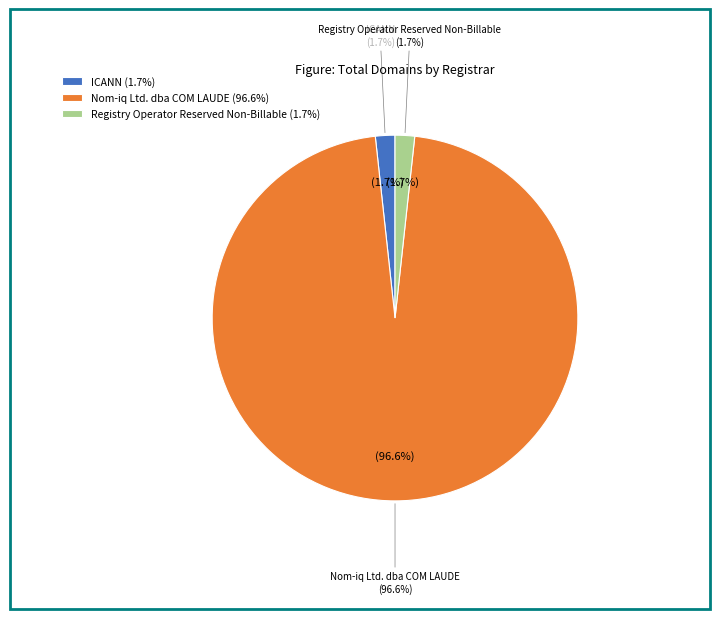

To the nearest percent, what is the combined percentage of Registry Operator Reserved Non-Billable and Nom-iq Ltd. dba COM LAUDE?

98%